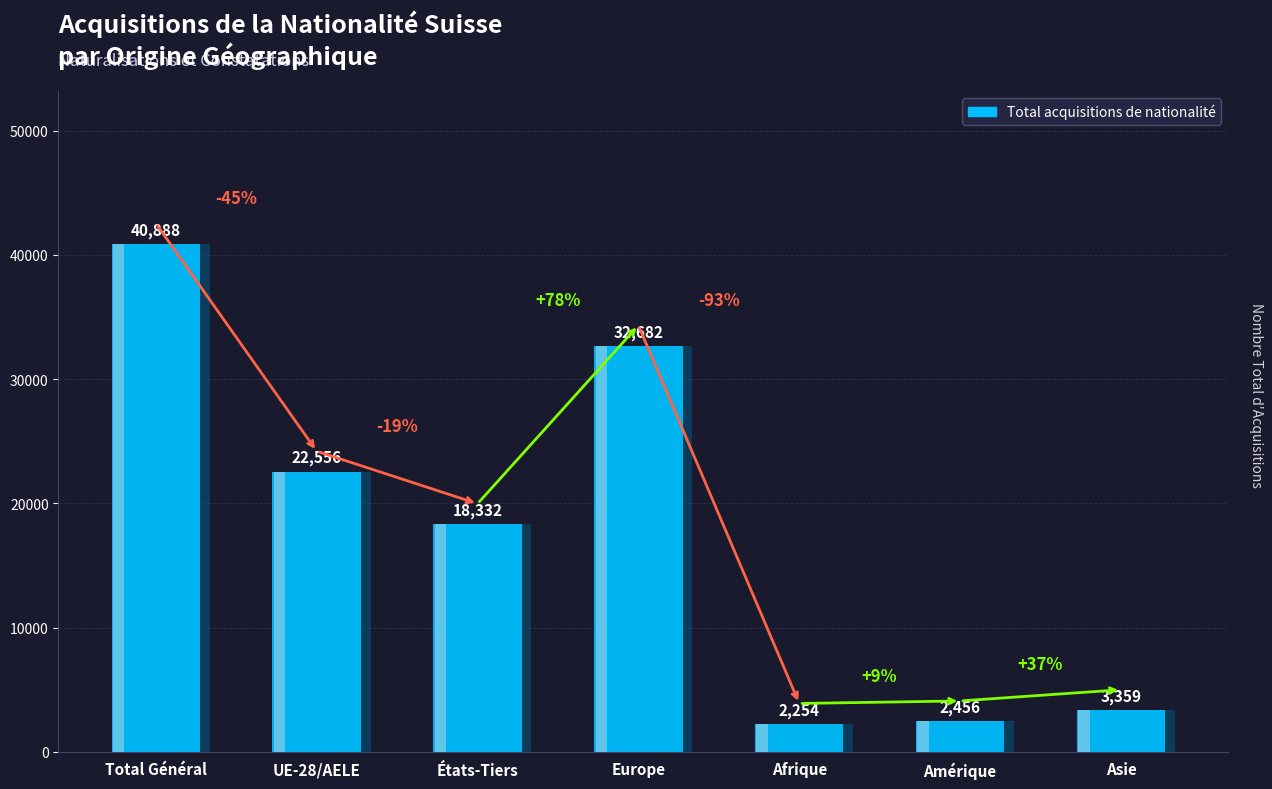

Which has a higher value, États-Tiers or Total Général?

Total Général